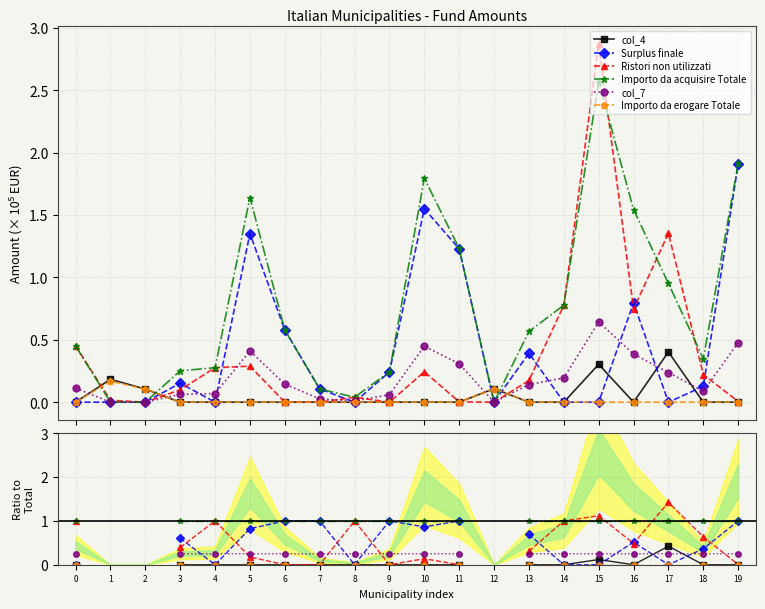

Is it true that col_7 equals 0.3 at 4?

True